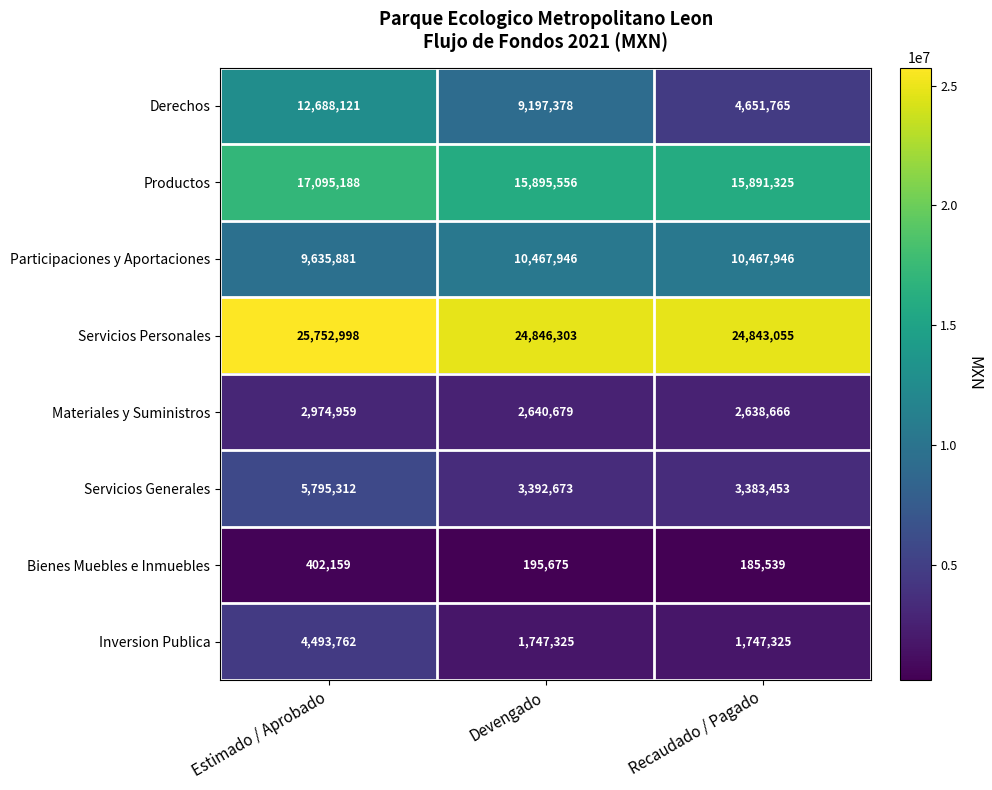

Rank the categories by Materiales y Suministros value from highest to lowest.

Estimado / Aprobado, Devengado, Recaudado / Pagado